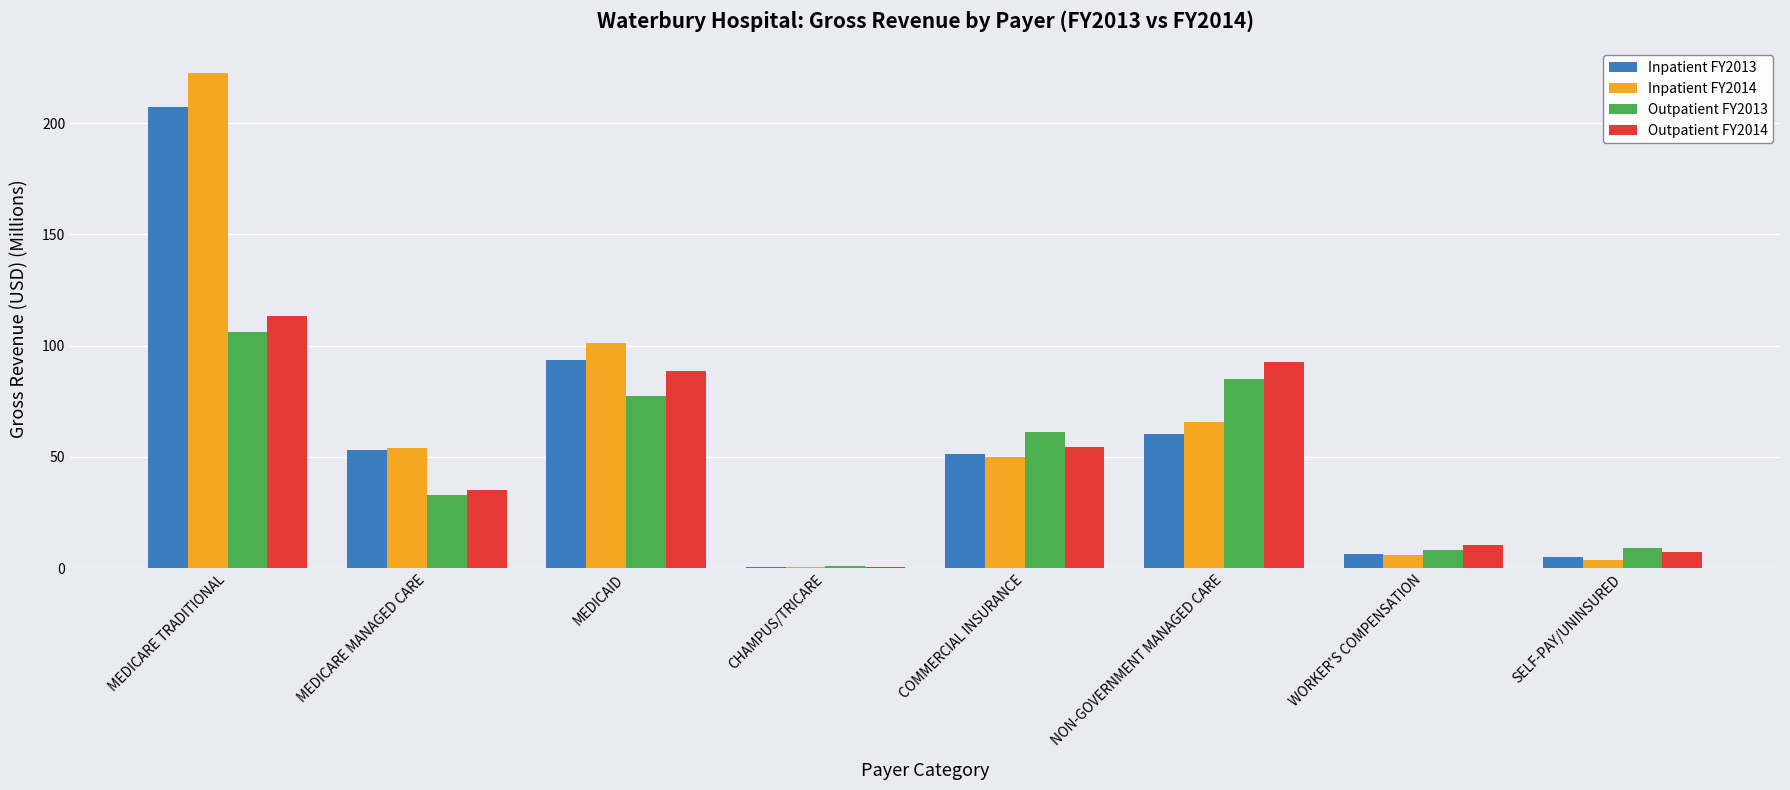

What is the sum of all Outpatient FY2014 values?

401.9